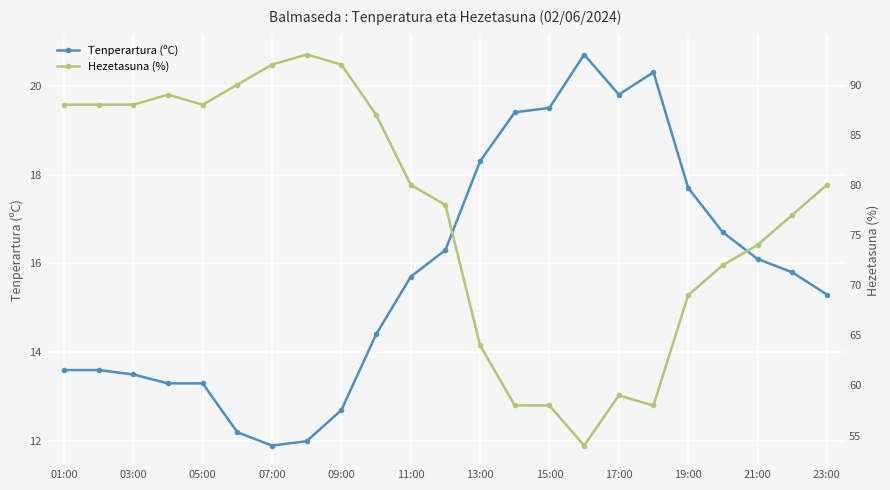

Where does the Tenperartura (ºC) series first go above 15?

11:00